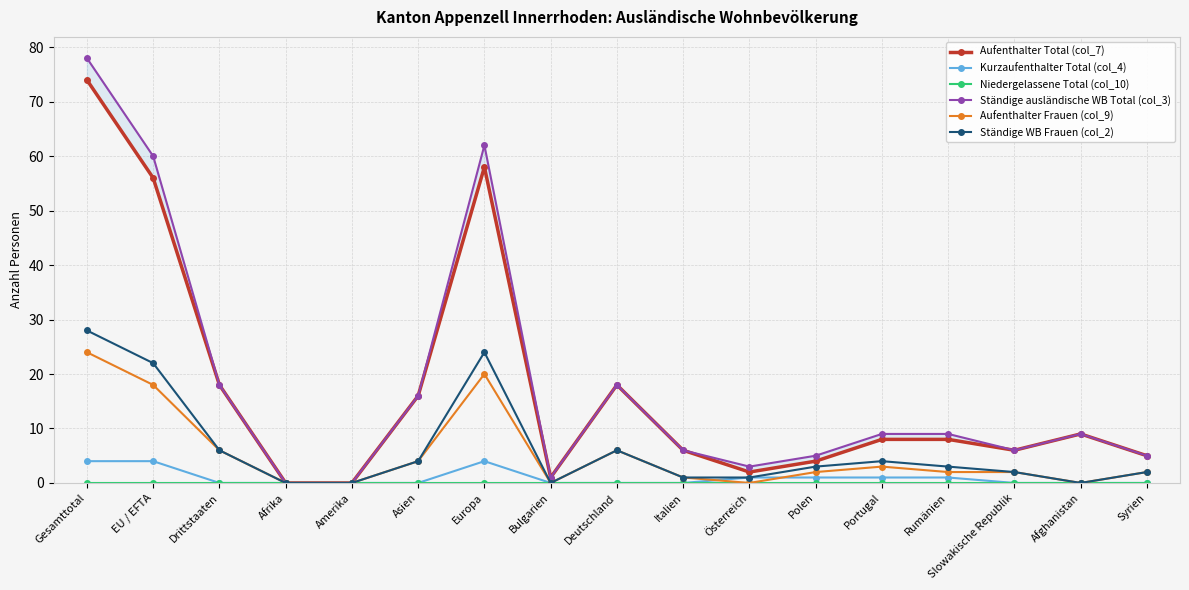

What is the label of the 12th point from the left?

Polen